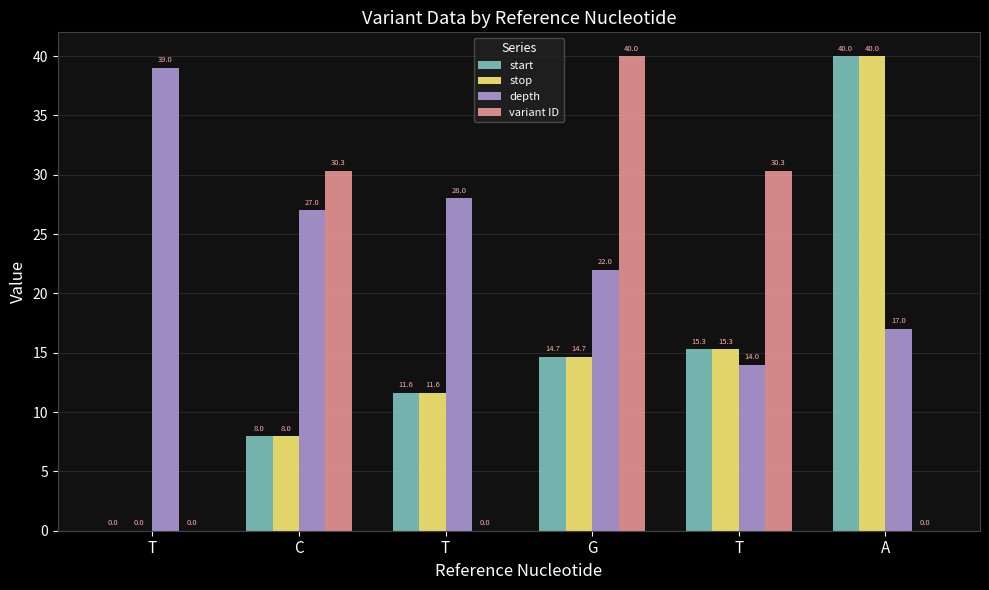

How many groups of bars are there?

6